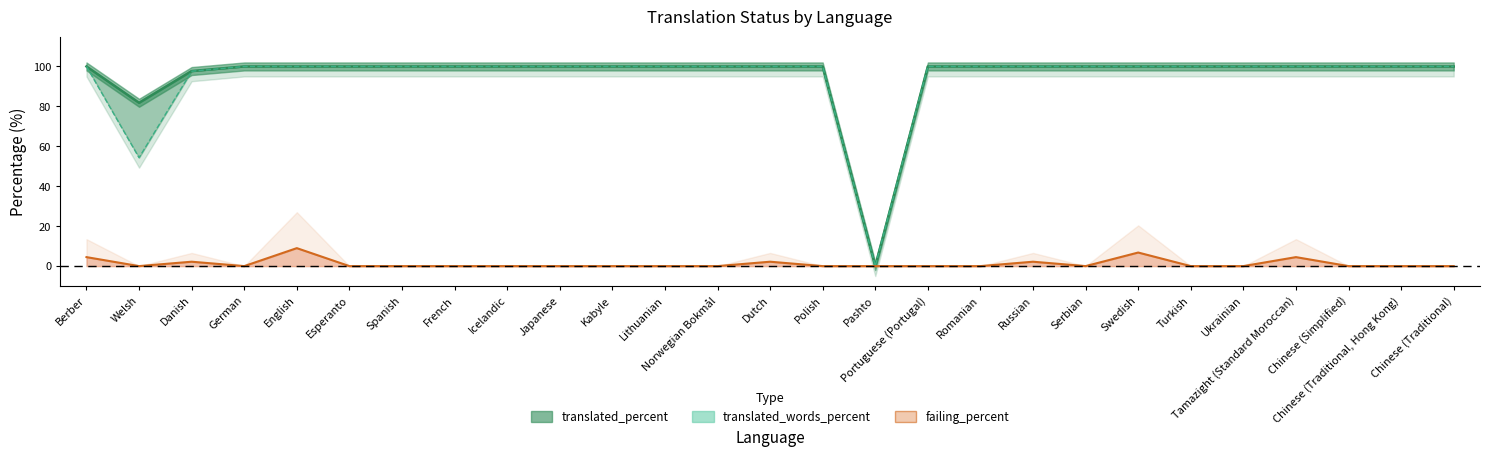

Which has a higher value, Ukrainian or Japanese?

Ukrainian